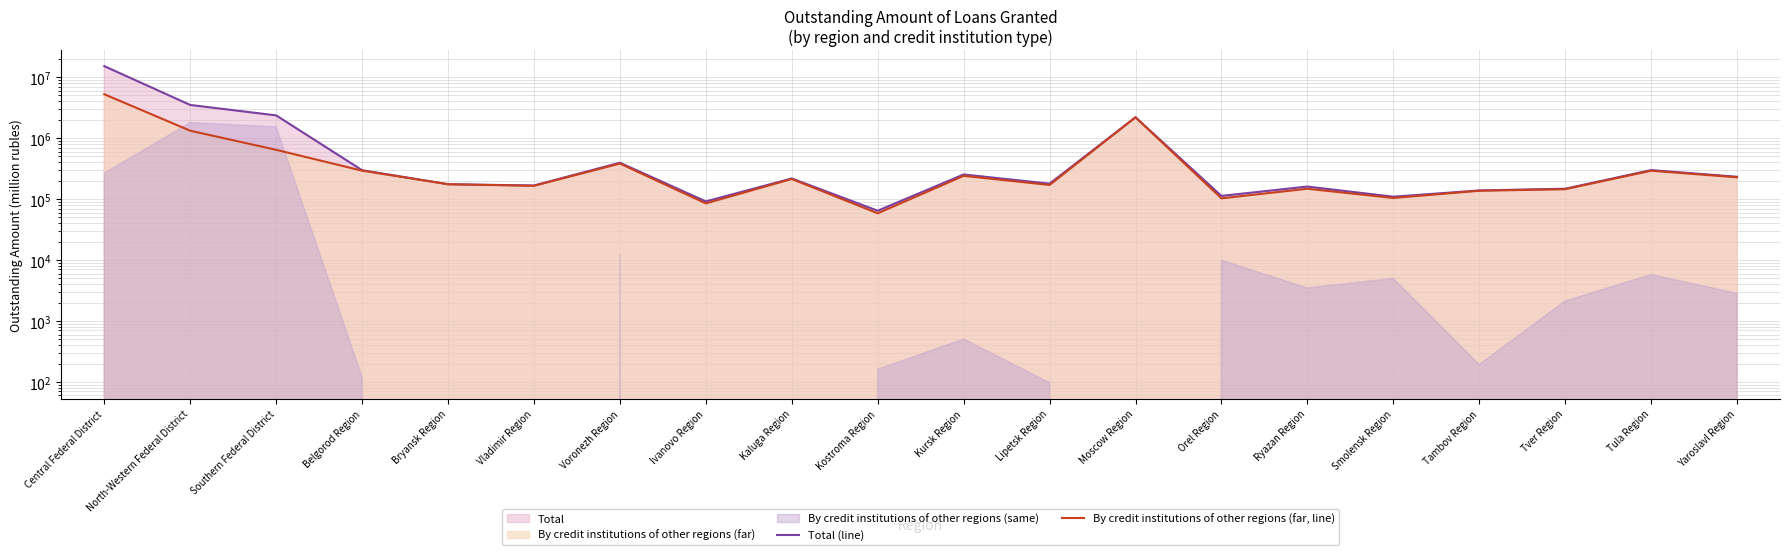

What is the label of the 6th point from the right?

Ryazan Region